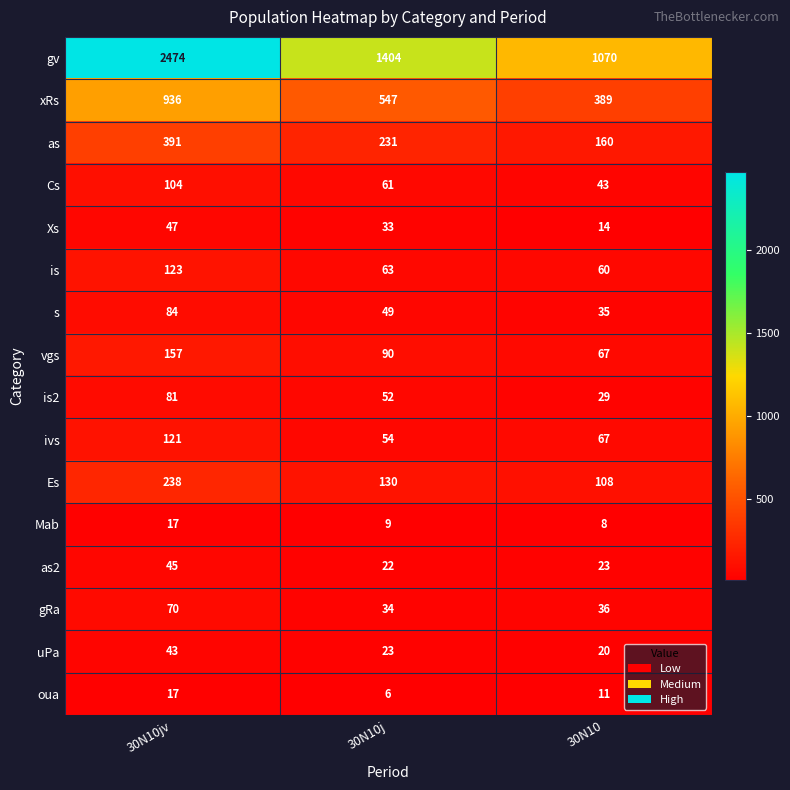

How many data points does each series have?

3